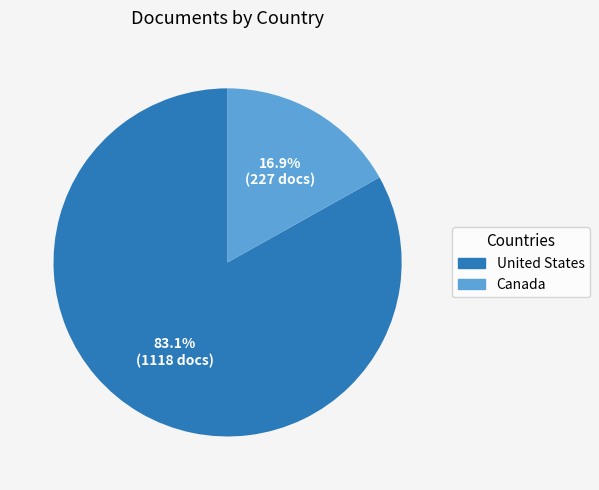

Which has a higher value, Canada or United States?

United States